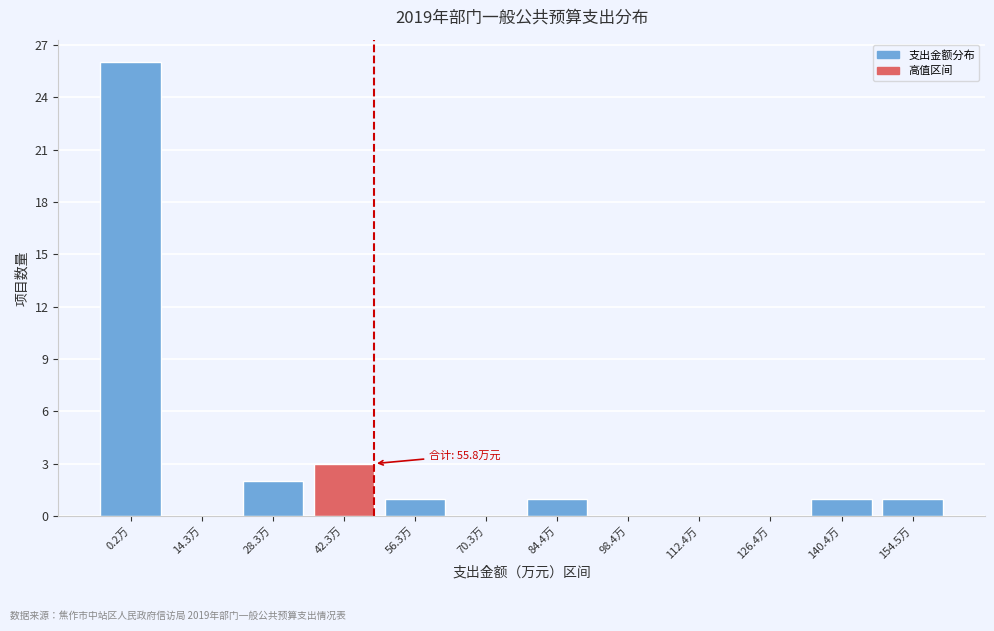

Reading left to right, list all the values displayed in this chart.

0.2万=26	14.3万=0	28.3万=2	42.3万=3	56.3万=1	70.3万=0	84.4万=1	98.4万=0	112.4万=0	126.4万=0	140.4万=1	154.5万=1